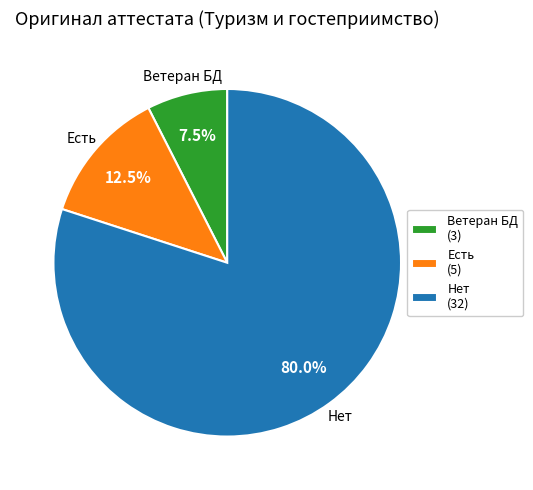

What is the ratio of the value at Ветеран БД (3) to the value at Есть (5)?

0.6